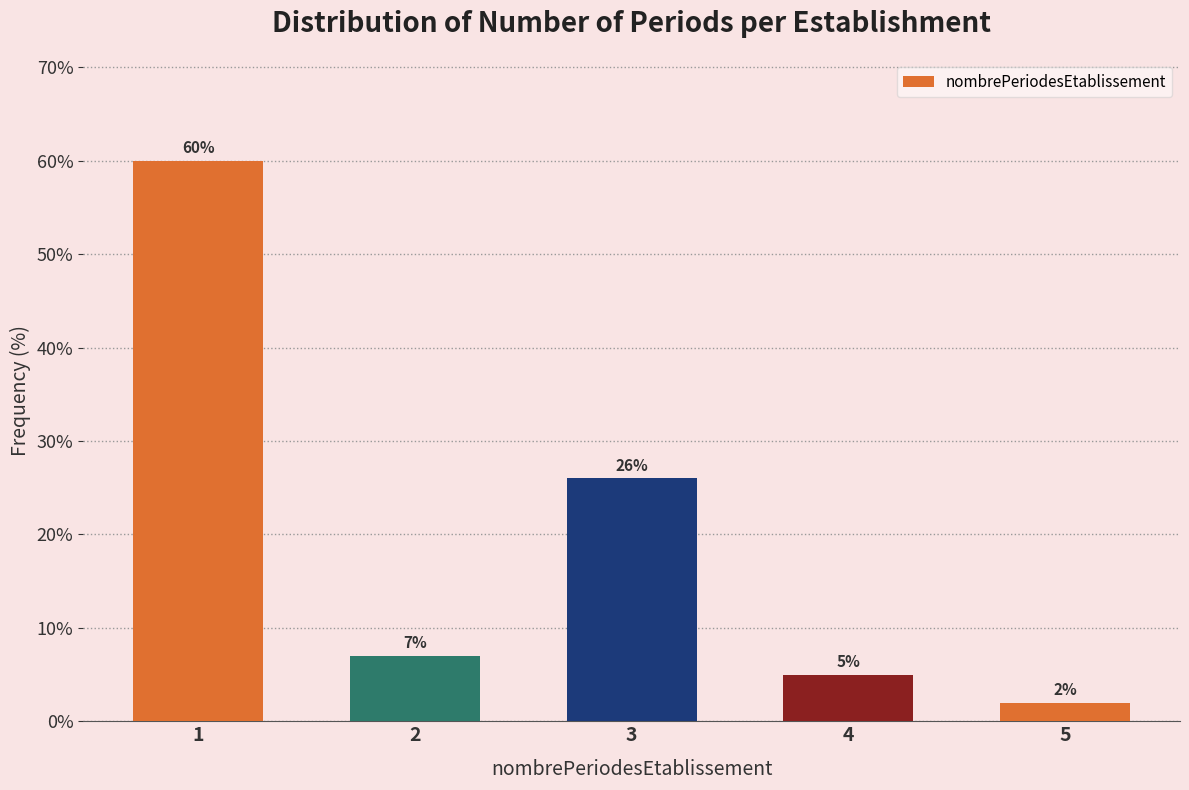

Reading left to right, list all the values displayed in this chart.

1=60.0	2=7.0	3=26.0	4=5.0	5=2.0